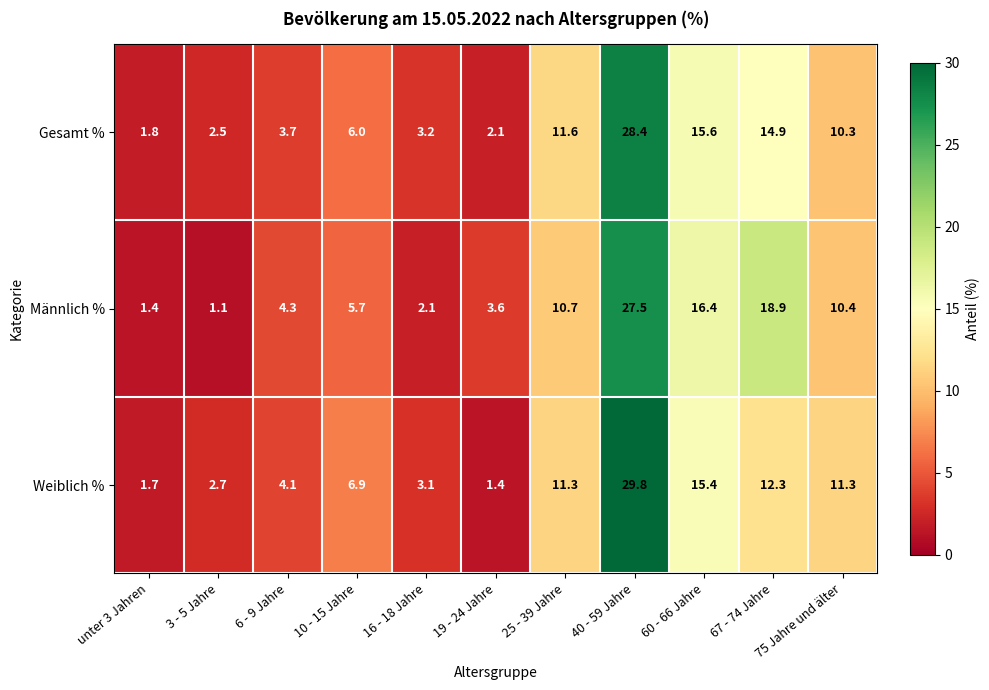

How many data points does each series have?

11